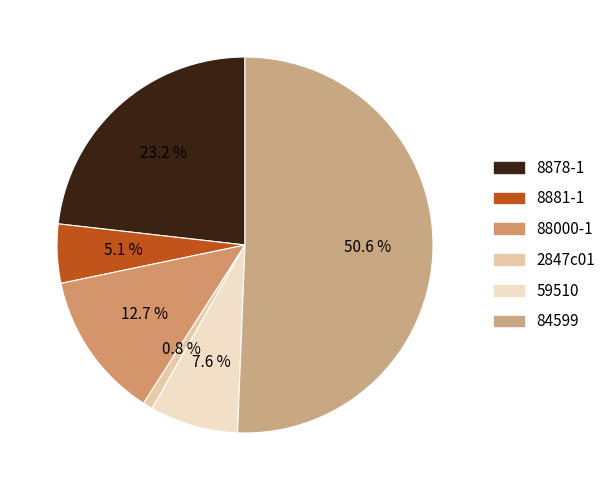

Is it true that 2847c01 is 11% of the pie?

False